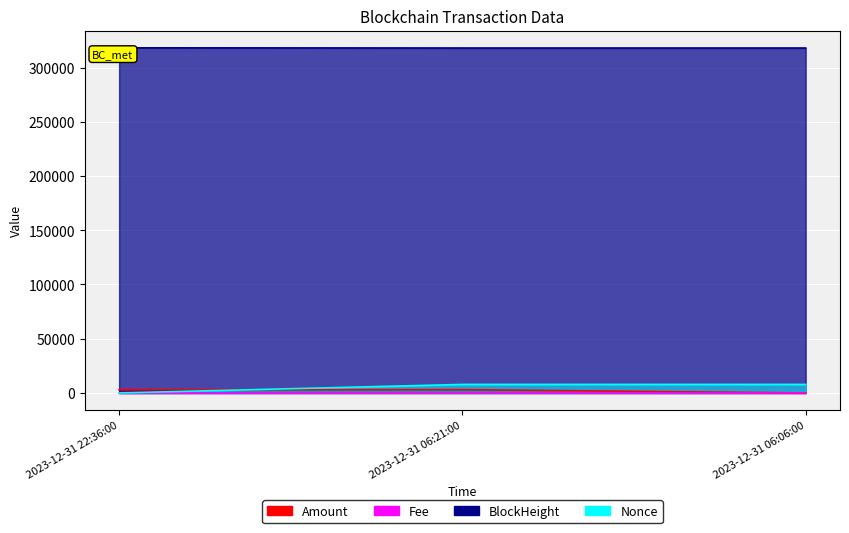

What is the total value across all series at 2023-12-31 06:21:00?

328930.7